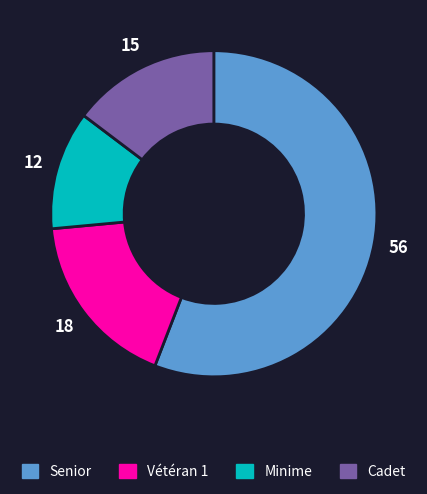

Between Vétéran 1 and Senior, which is larger?

Senior